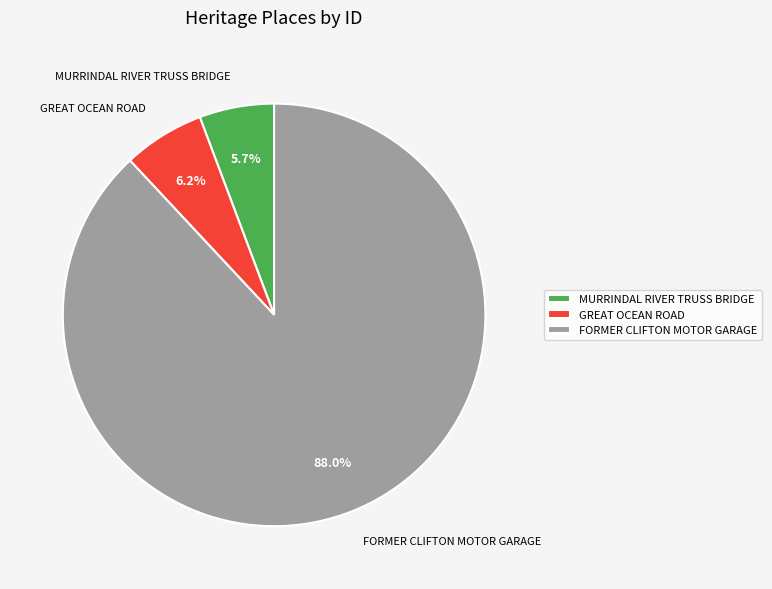

To the nearest percent, what is the combined percentage of MURRINDAL RIVER TRUSS BRIDGE and FORMER CLIFTON MOTOR GARAGE?

94%